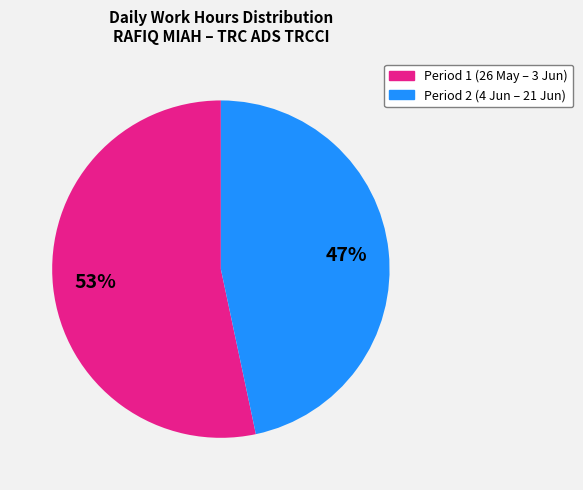

To the nearest percent, what is the average slice percentage?

50%